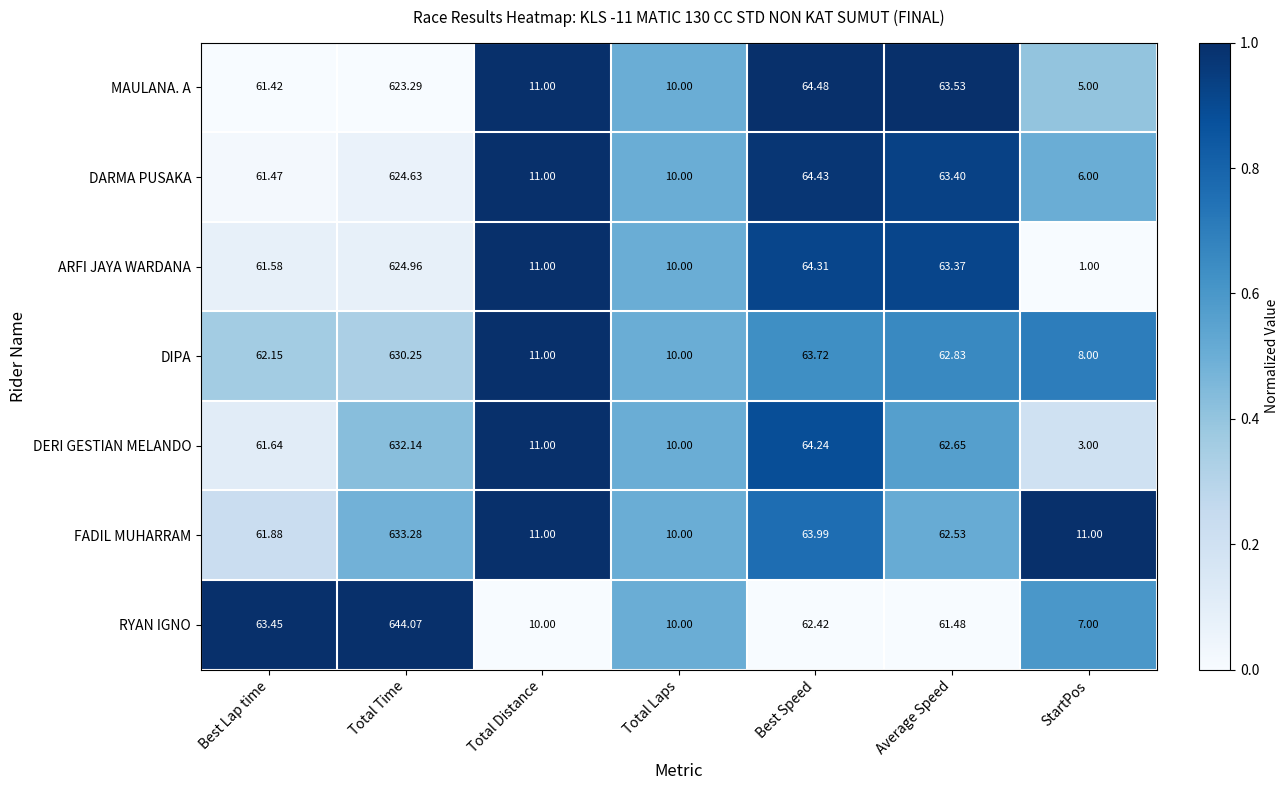

Which series has the widest spread of values?

RYAN IGNO